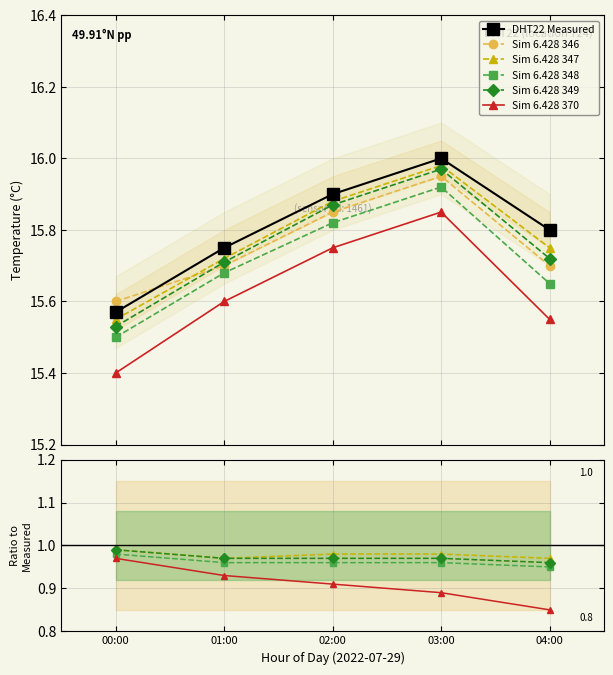

Between 02:00 and 01:00, which is larger?

02:00